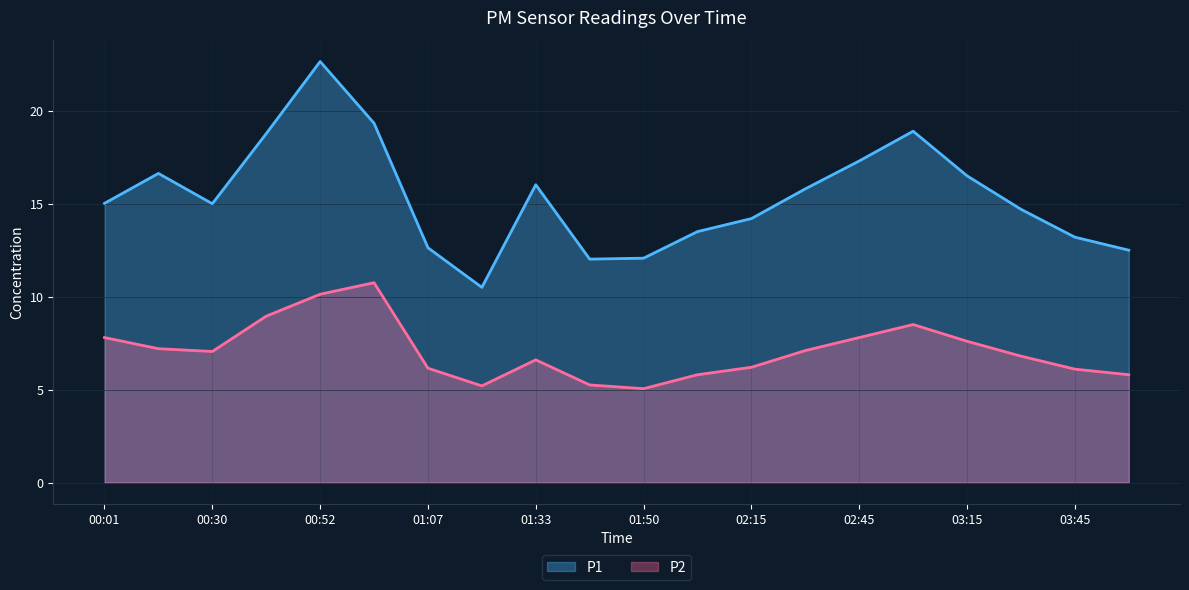

What is the difference between the maximum and minimum values in the P1 series?

12.1